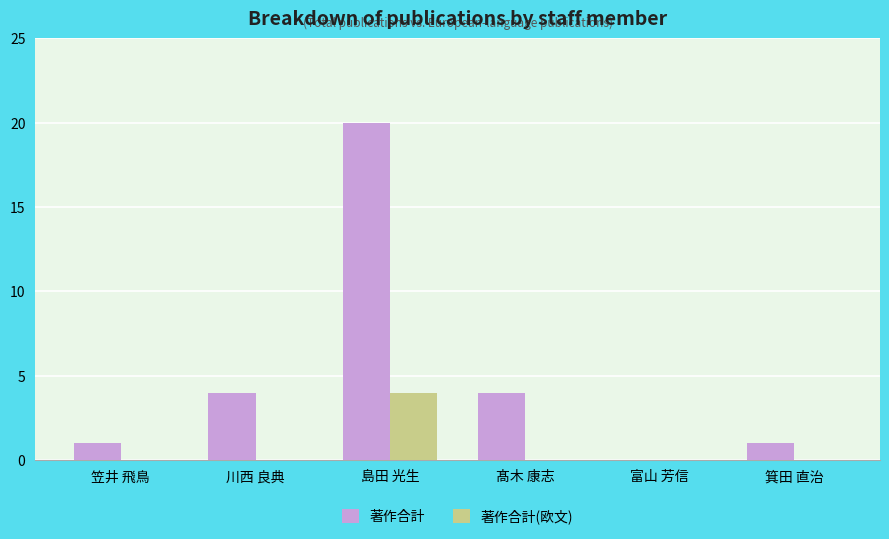

How many series are shown in this chart?

2